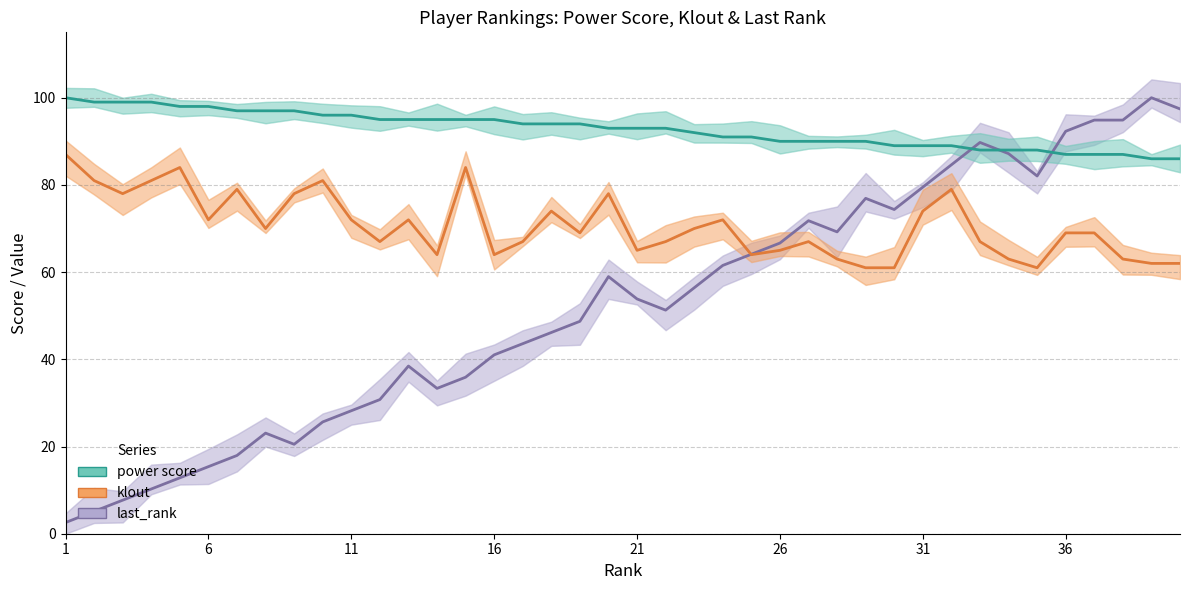

Reading left to right, transcribe all the data shown in this chart.

last_rank: 2.6	5.1	7.7	10.3	12.8	15.4	17.9	23.1	20.5	25.6	28.2	30.8	38.5	33.3	35.9	41.0	43.6	46.2	48.7	59.0	53.8	51.3	56.4	61.5	64.1	66.7	71.8	69.2	76.9	74.4	79.5	84.6	89.7	87.2	82.1	92.3	94.9	94.9	100.0	97.4
klout: 87.0	81.0	78.0	81.0	84.0	72.0	79.0	70.0	78.0	81.0	72.0	67.0	72.0	64.0	84.0	64.0	67.0	74.0	69.0	78.0	65.0	67.0	70.0	72.0	64.0	65.0	67.0	63.0	61.0	61.0	74.0	79.0	67.0	63.0	61.0	69.0	69.0	63.0	62.0	62.0
power score: 100.0	99.0	99.0	99.0	98.0	98.0	97.0	97.0	97.0	96.0	96.0	95.0	95.0	95.0	95.0	95.0	94.0	94.0	94.0	93.0	93.0	93.0	92.0	91.0	91.0	90.0	90.0	90.0	90.0	89.0	89.0	89.0	88.0	88.0	88.0	87.0	87.0	87.0	86.0	86.0